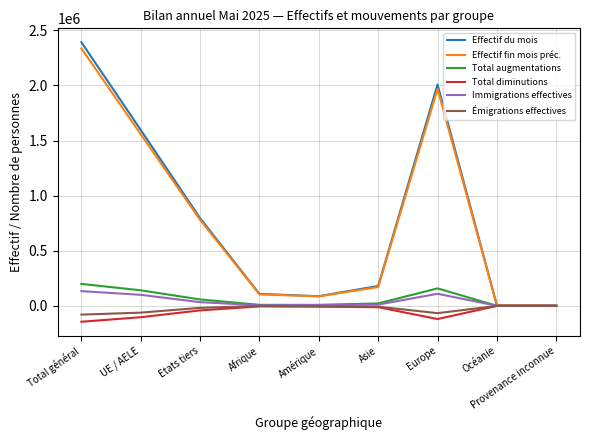

What position from the left is Afrique?

4